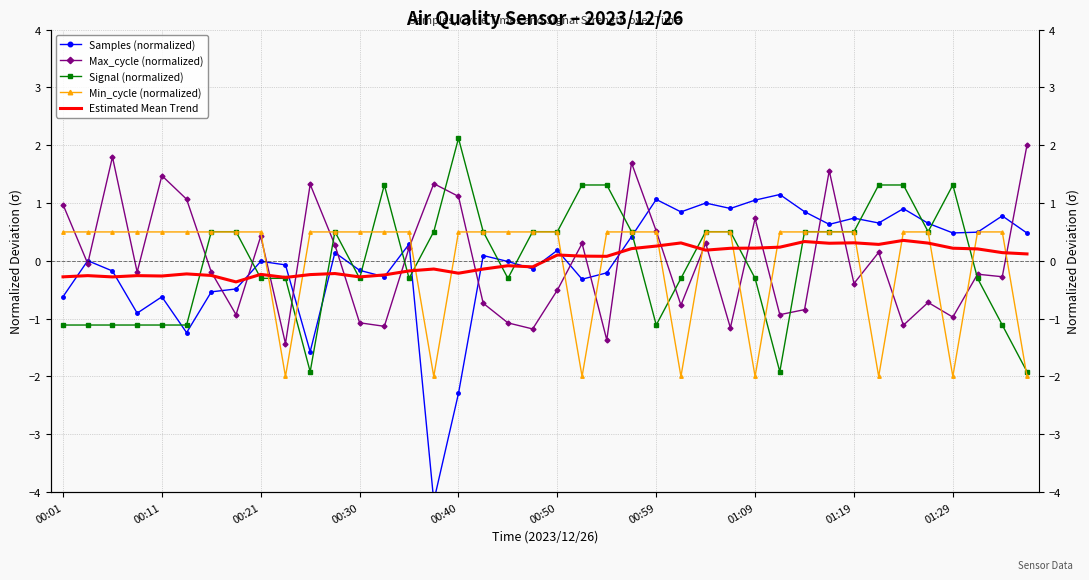

What is the highest value of the Estimated Mean Trend series?

0.4